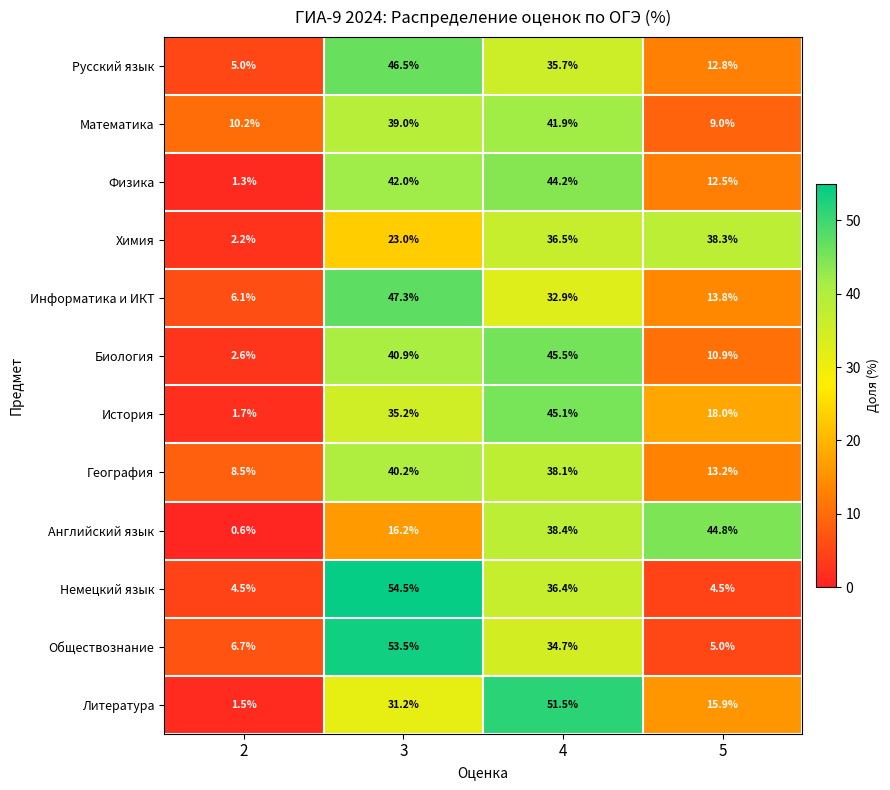

At which label is Информатика и ИКТ closest to 26?

4